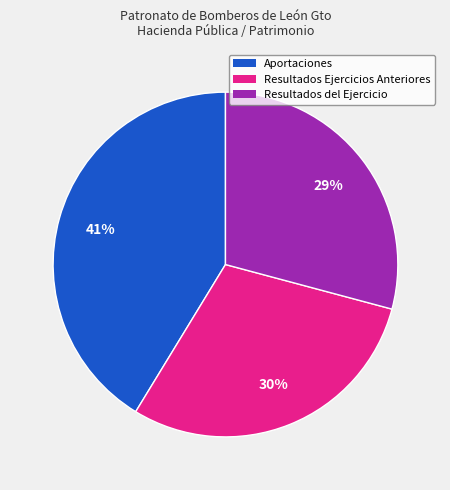

To the nearest percent, what is the average slice percentage?

33%